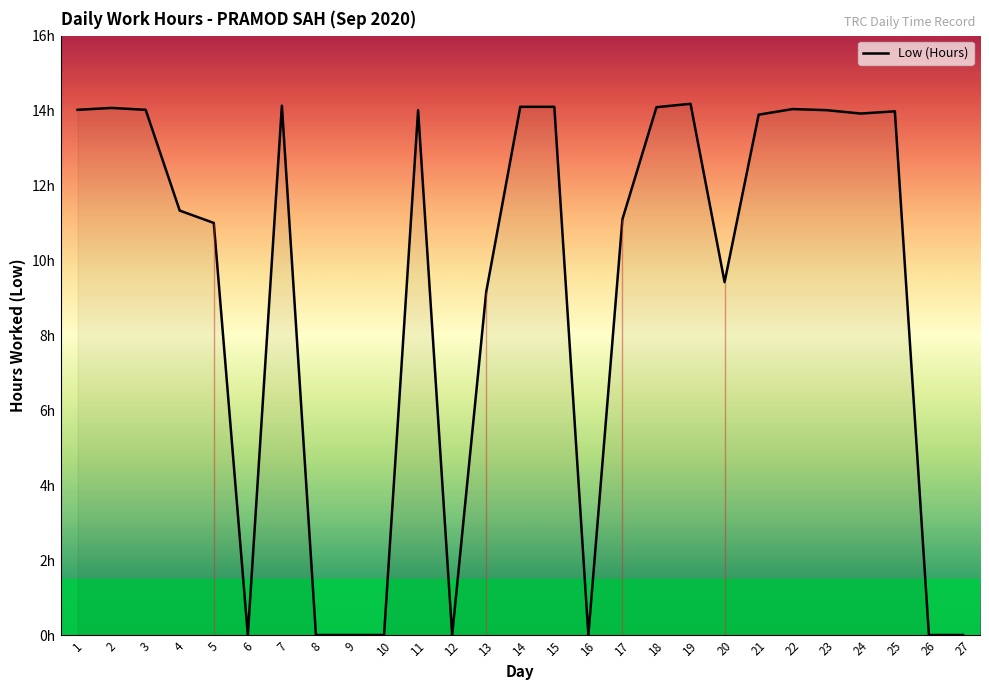

At which category does the chart reach its peak across all series?

19